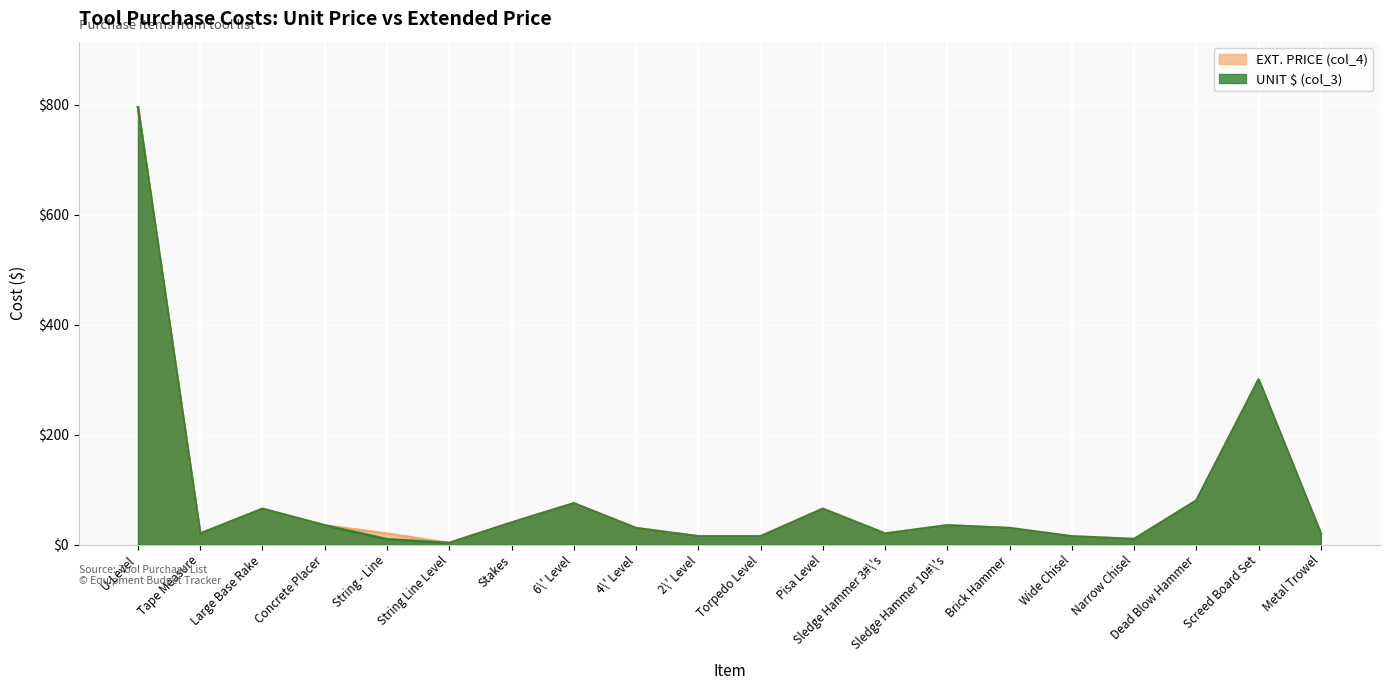

Where is the first local minimum for EXT. PRICE (col_4)?

Tape Measure